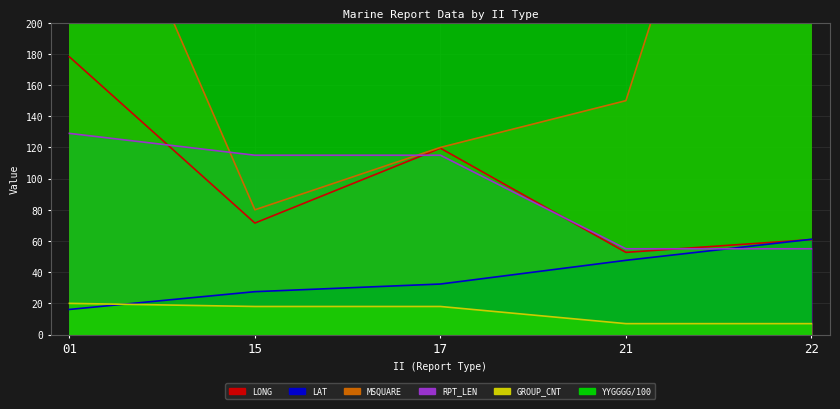

Count the RPT_LEN values in the range 55 to 115.

4